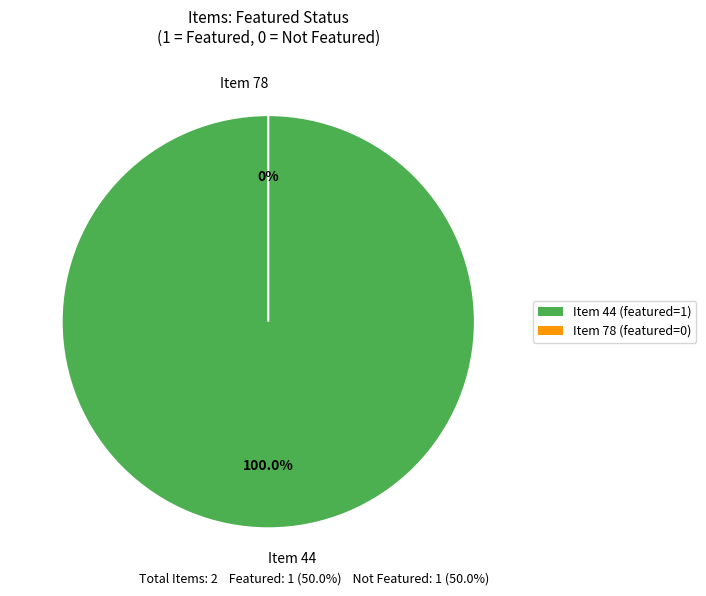

The 44 slice represents 99% of the pie. True or false?

False